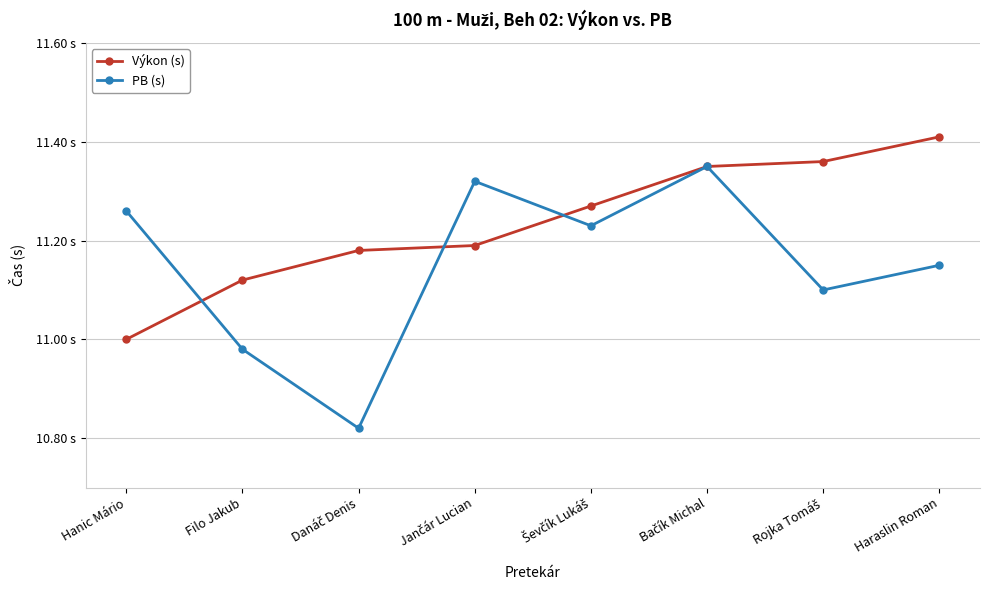

Reading left to right, list all the values displayed in this chart.

Výkon (s): 11.0	11.1	11.2	11.2	11.3	11.3	11.4	11.4
PB (s): 11.3	11.0	10.8	11.3	11.2	11.3	11.1	11.2